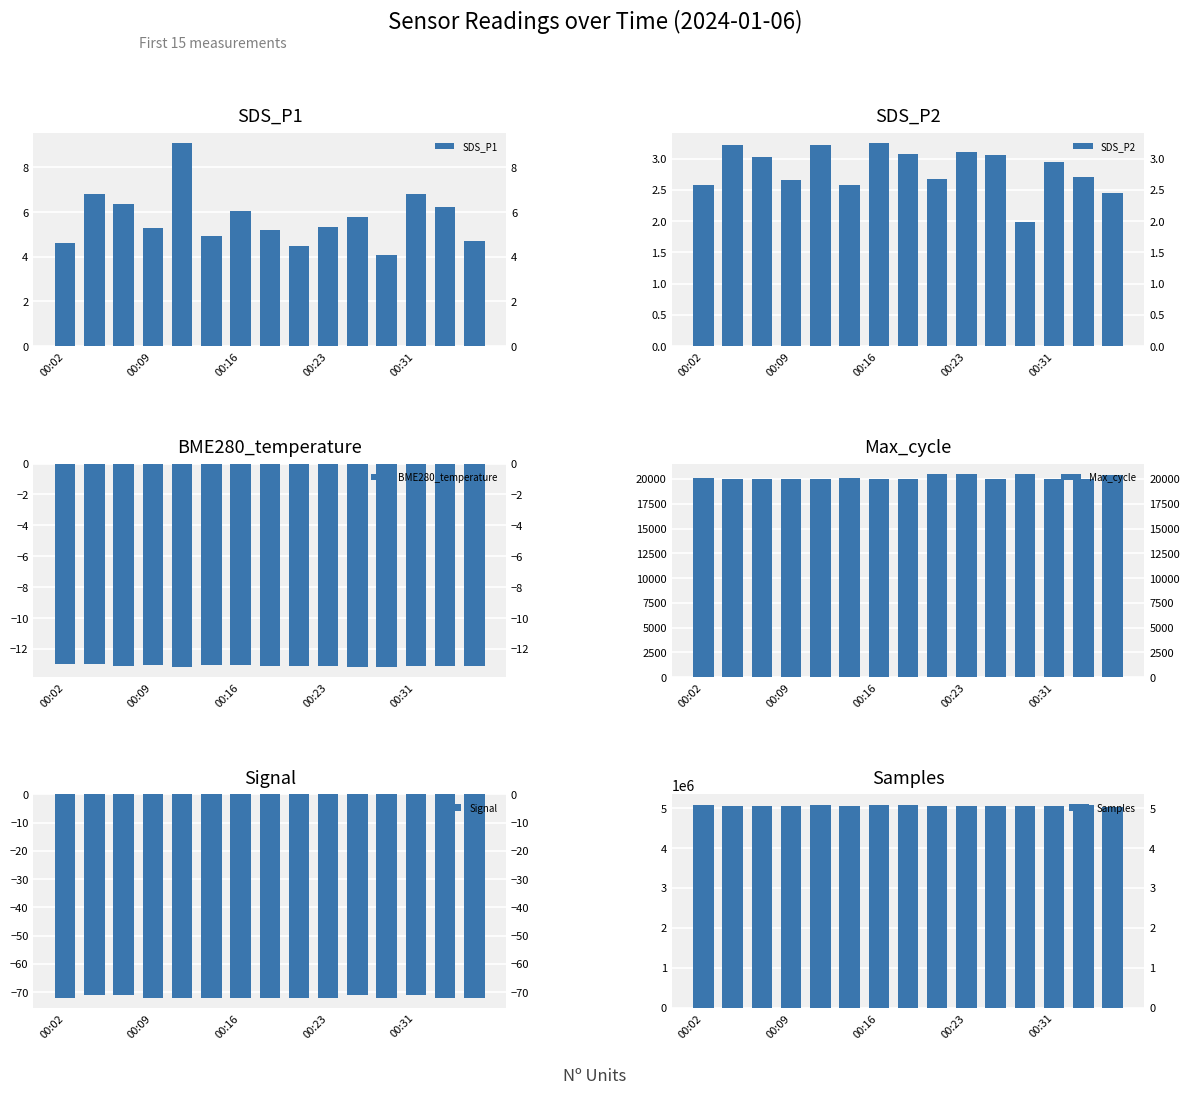

What is the average value of the SDS_P2 series?

2.8